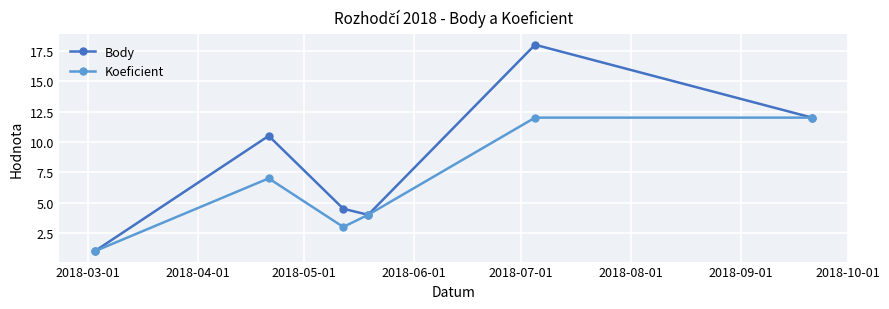

What is the value of the Koeficient point at the 3rd from the left?

3.0